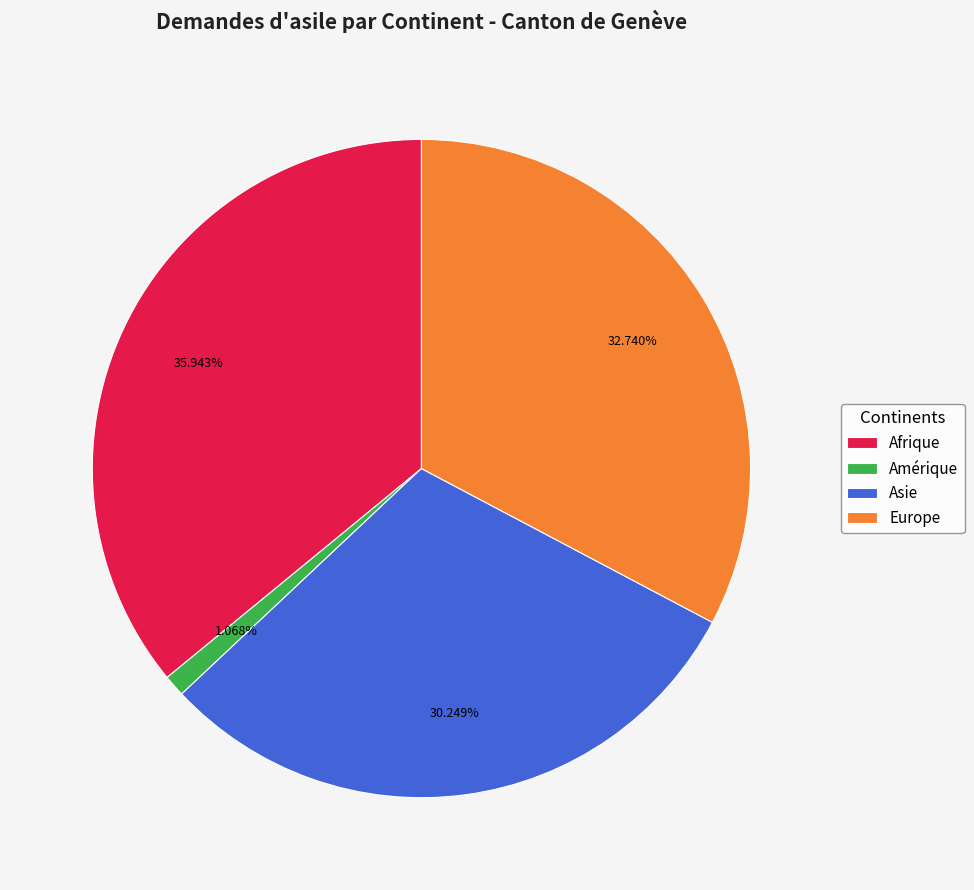

True or false: Europe accounts for 21% of the total.

False